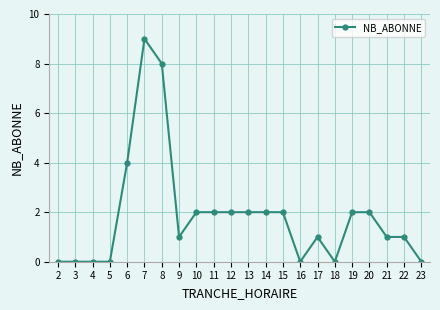

What is the value of the 21st point from the left?

1